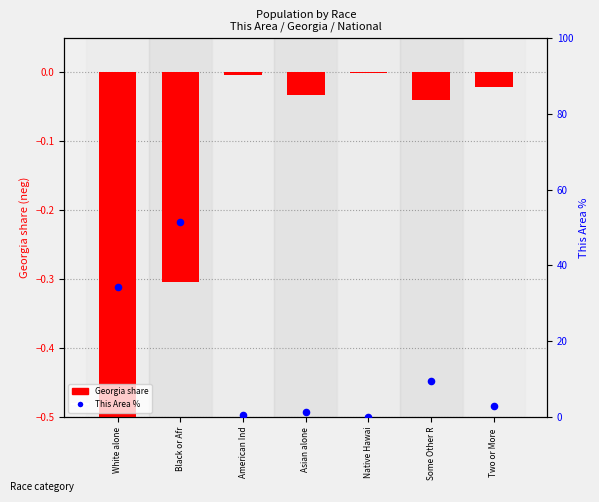

Which series has the largest total across all categories?

This Area percentile